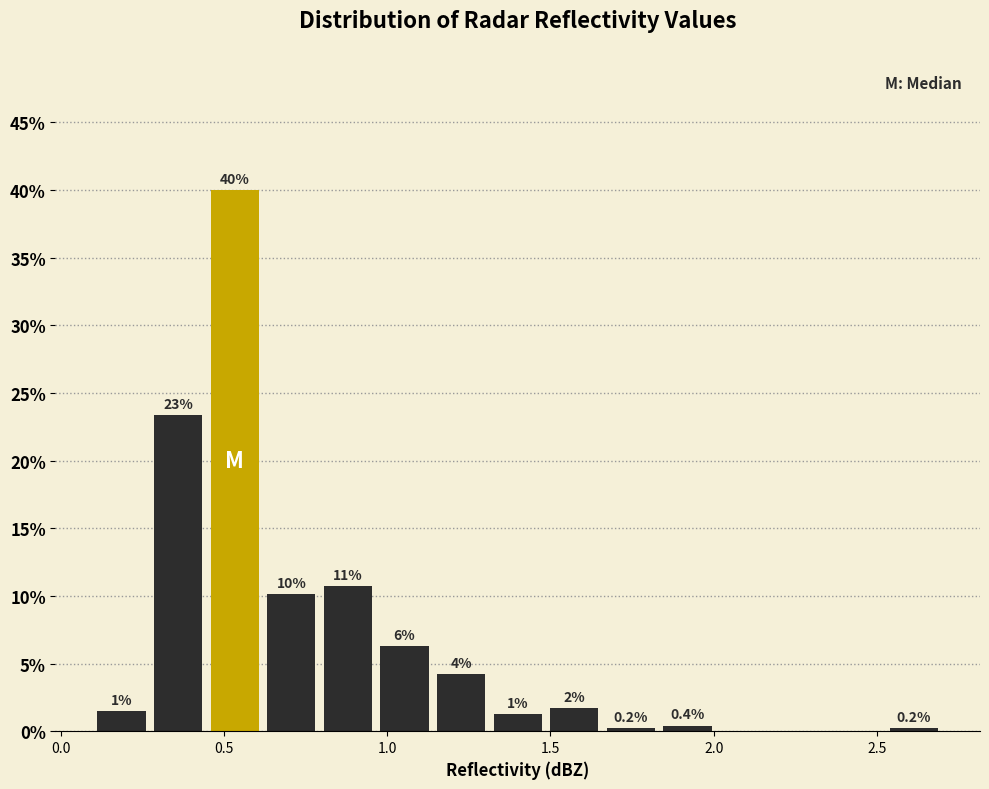

Read against the x-axis, roughly where is the centre of the tallest bar?

0.55